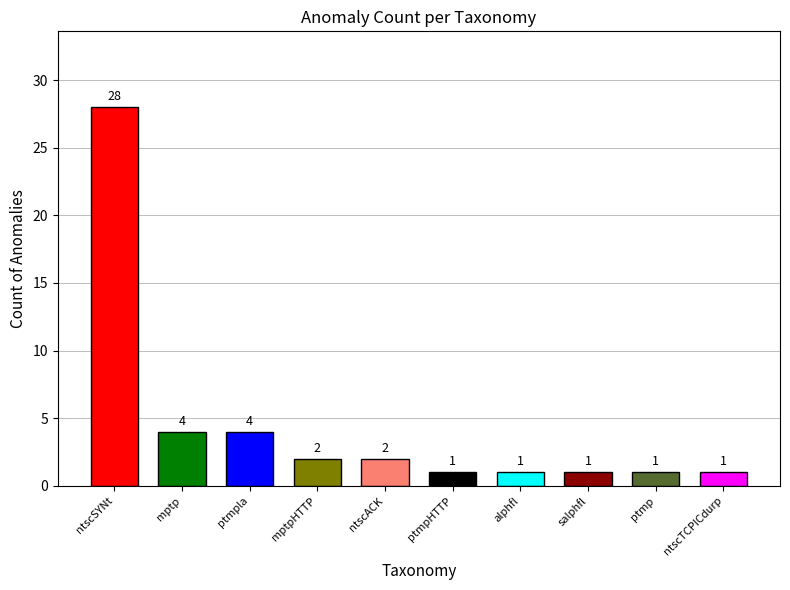

What is the sum of all values?

45